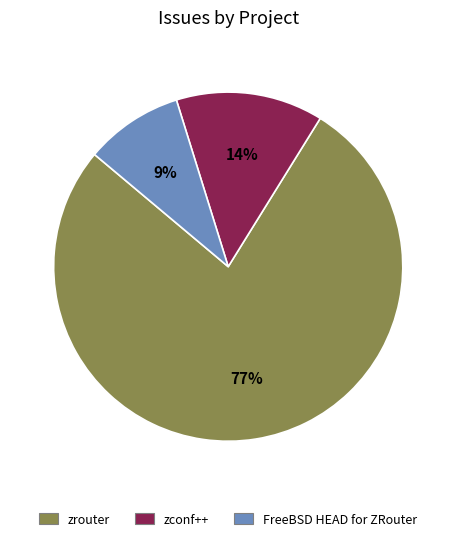

To the nearest percent, what is the difference between the largest and smallest slice percentages?

68%